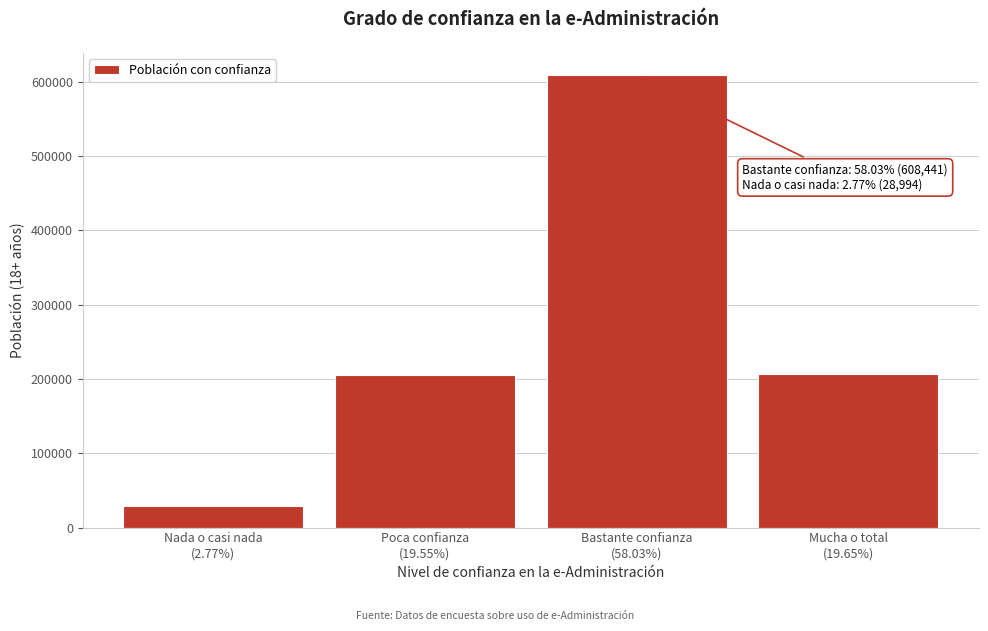

What is the sum of all values?

1048480